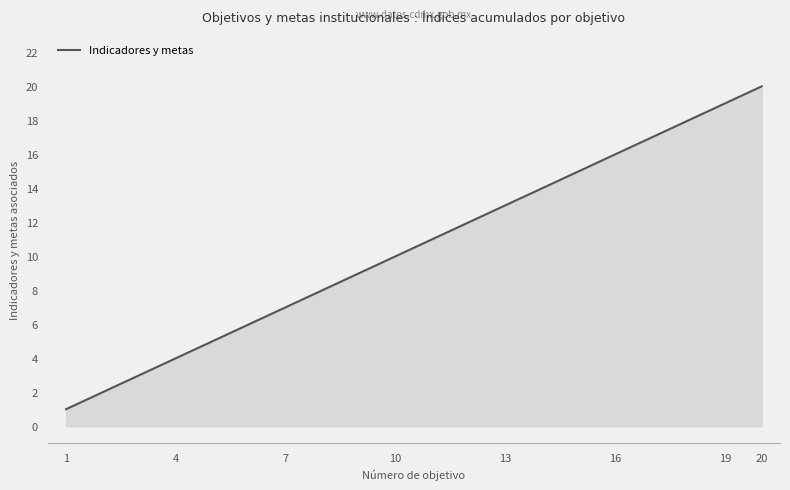

How many lines are shown in the chart?

1